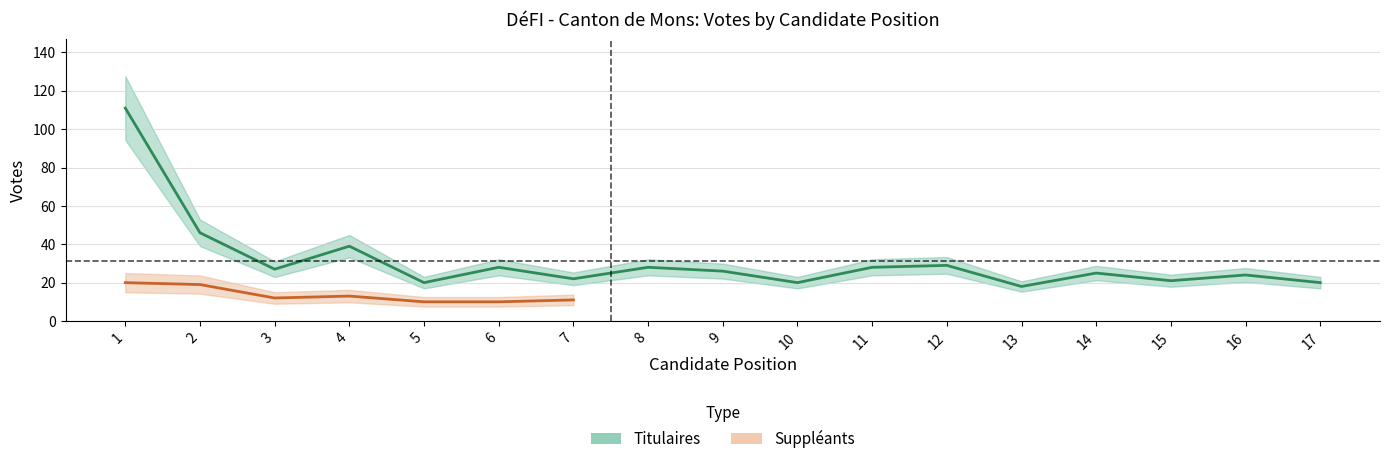

List the labels in order of value, largest first.

1, 2, 4, 12, 6, 8, 11, 3, 9, 14, 16, 7, 15, 5, 10, 17, 13